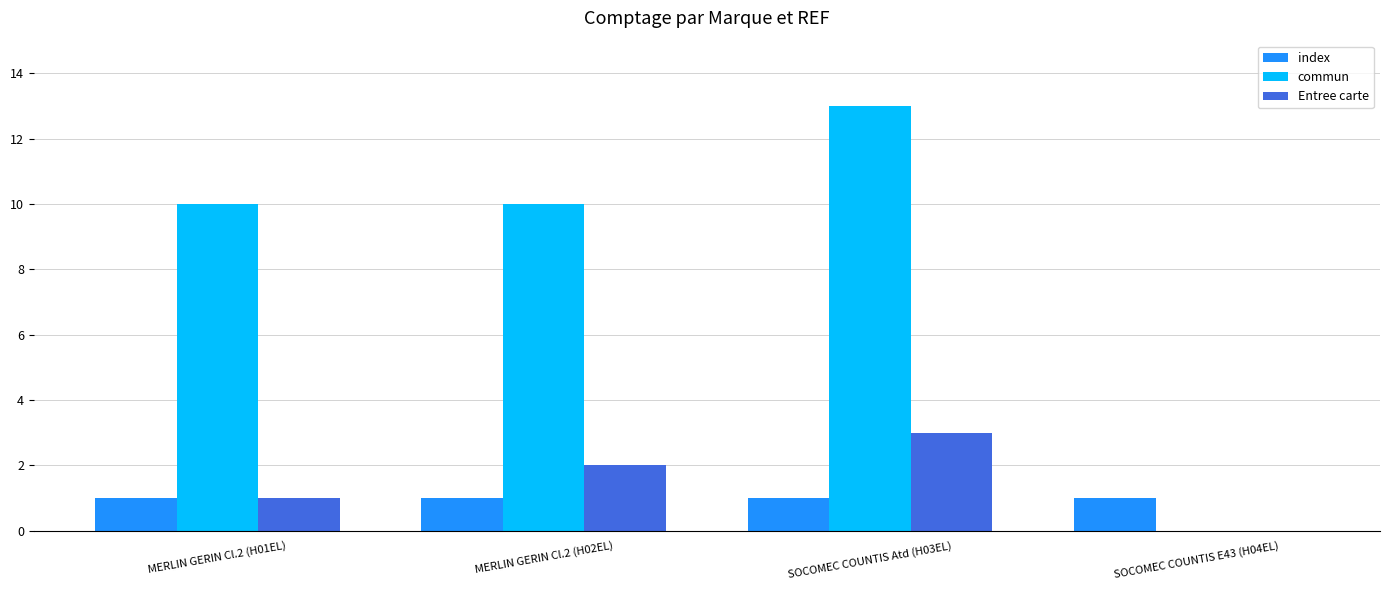

What is the spread (max minus min) of values at SOCOMEC COUNTIS Atd (H03EL)?

12